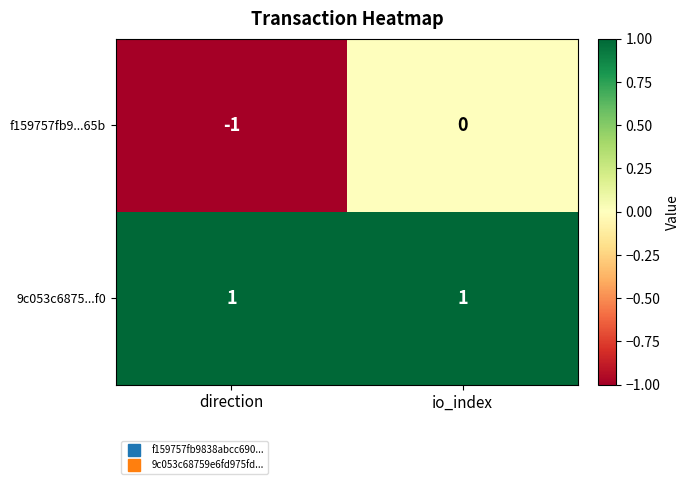

What is the difference between the highest and lowest values at direction?

2